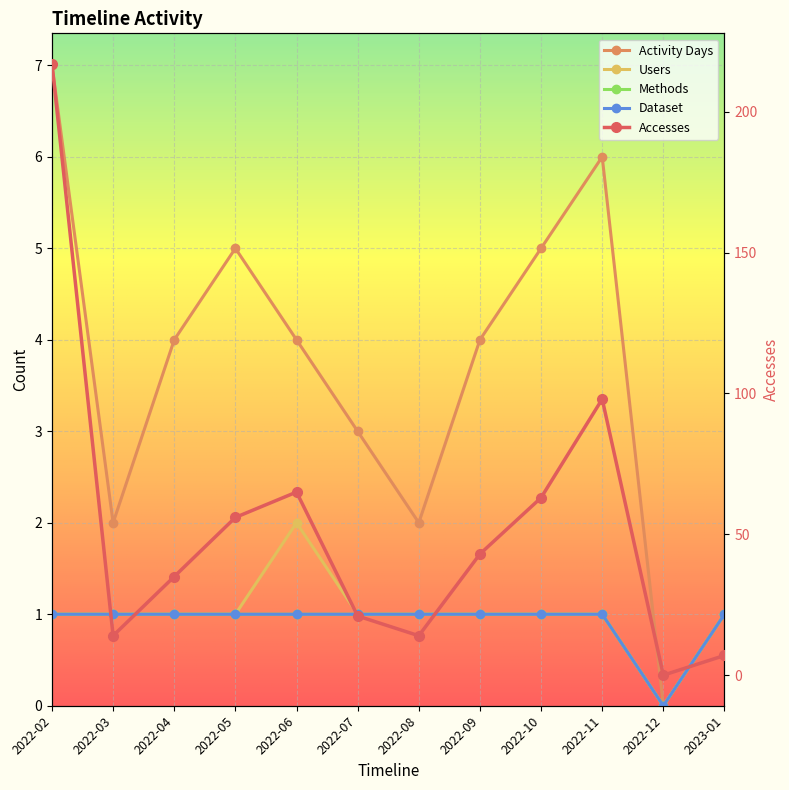

Which category has the lowest value across all series?

2022-12